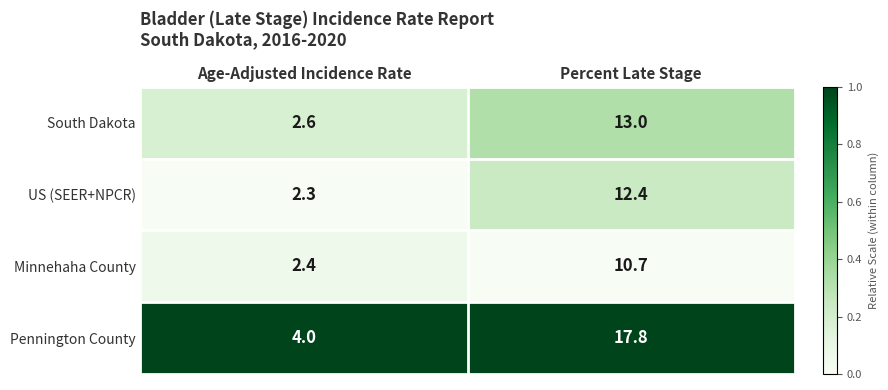

What is the difference between the highest and lowest values at Age-Adjusted Incidence Rate?

1.7